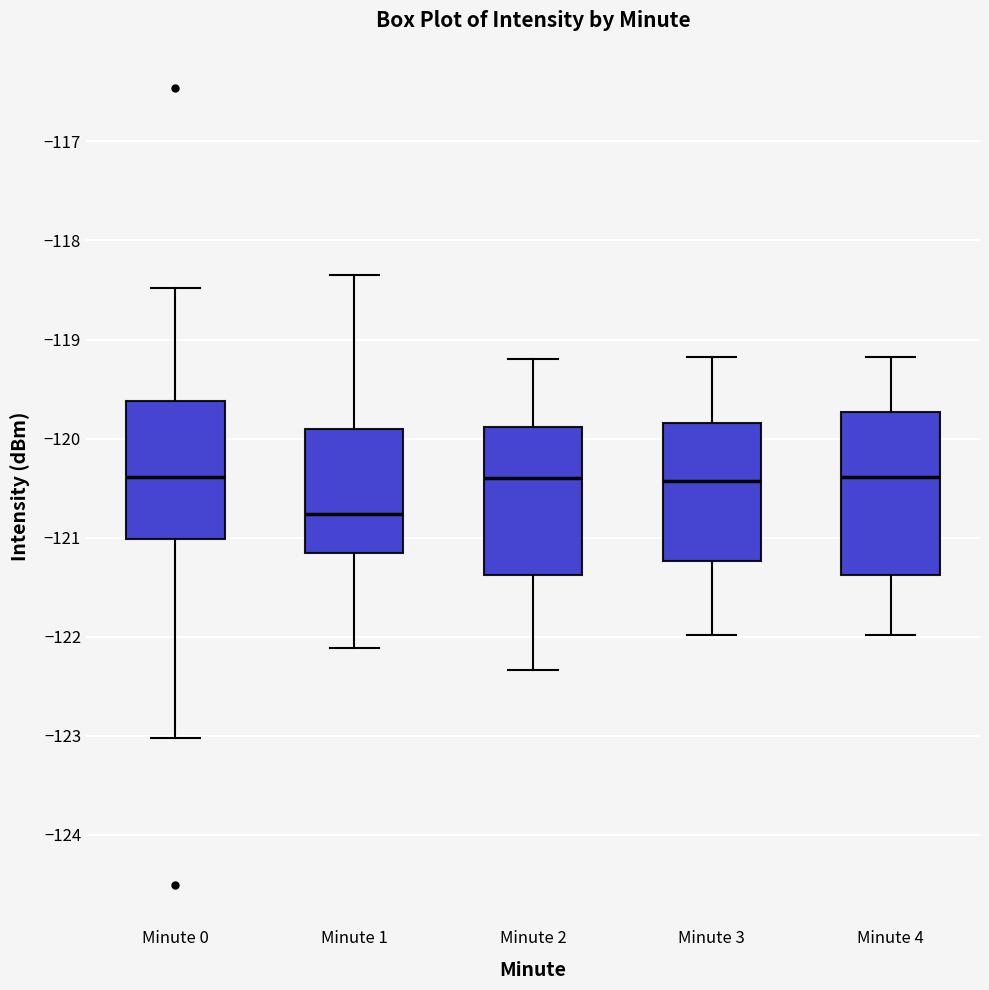

Reading left to right, transcribe this box plot: for each box, give where its median line is, the range the box spans, and where its two whiskers end, as read against the y-axis. The values are not printed on the chart, so give them approximately, as read against the axis.

Minute 0: median -120.4, box -121.0 to -119.6, whiskers -123.0 to -118.5
Minute 1: median -120.8, box -121.2 to -119.9, whiskers -122.1 to -118.3
Minute 2: median -120.4, box -121.4 to -119.9, whiskers -122.3 to -119.2
Minute 3: median -120.4, box -121.2 to -119.8, whiskers -122.0 to -119.2
Minute 4: median -120.4, box -121.4 to -119.7, whiskers -122.0 to -119.2